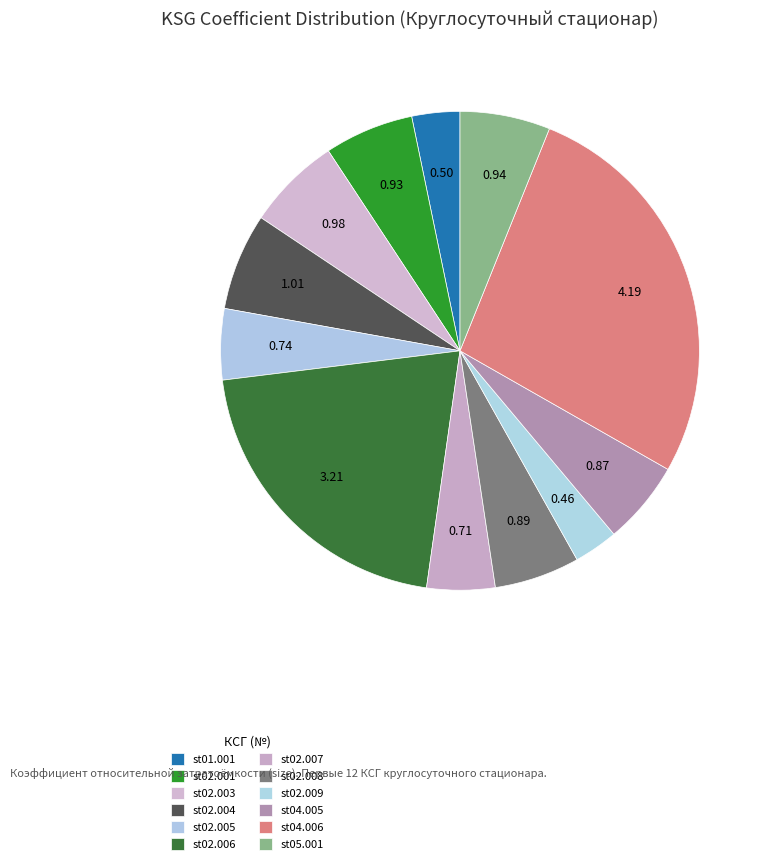

Is st02.003 the majority of the pie?

No